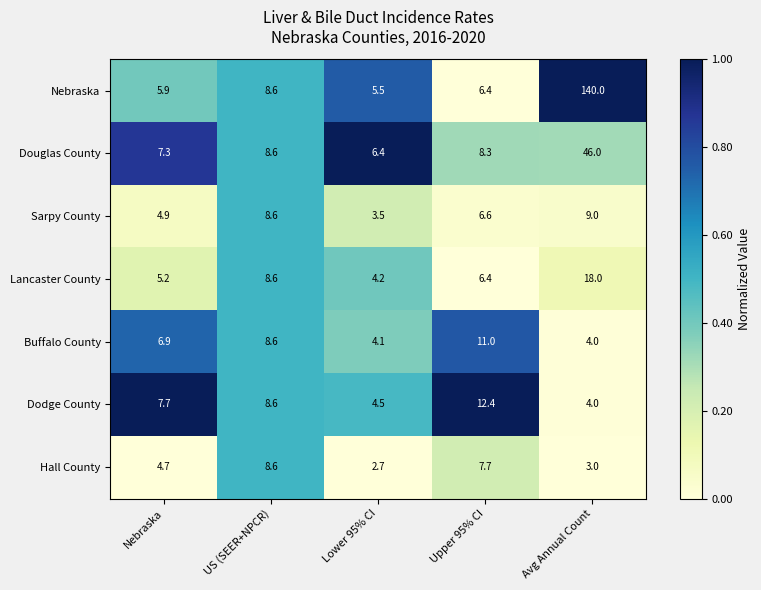

Which series has the largest total across all categories?

Nebraska